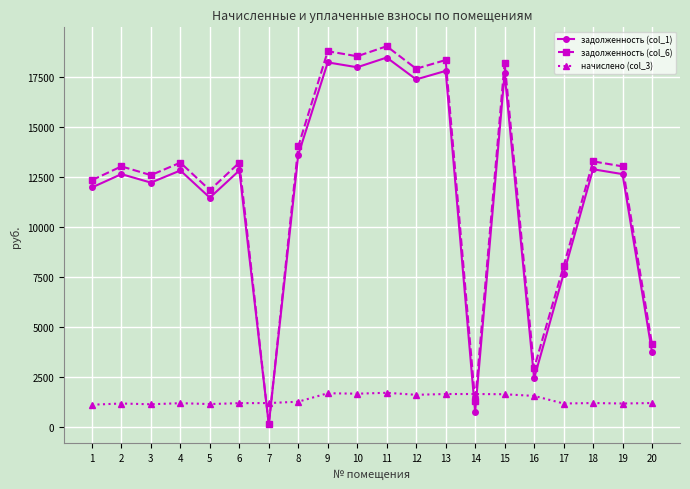

What is the highest value of the задолженность (col_1) series?

18469.9